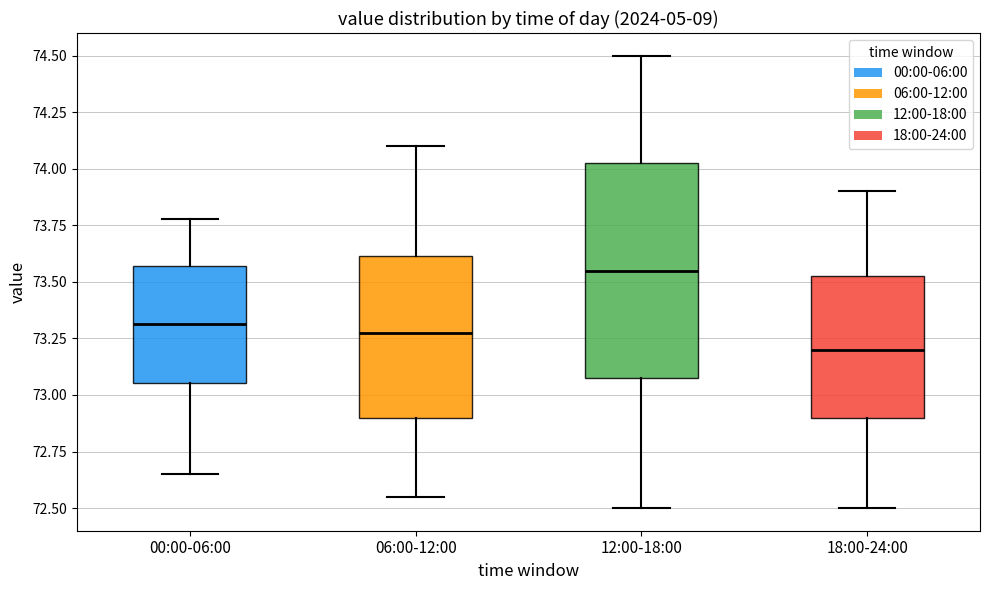

Where is the lower edge of the box for 18:00-24:00 on the y-axis? The values are not printed on the chart, so give them approximately, as read against the axis.

72.90